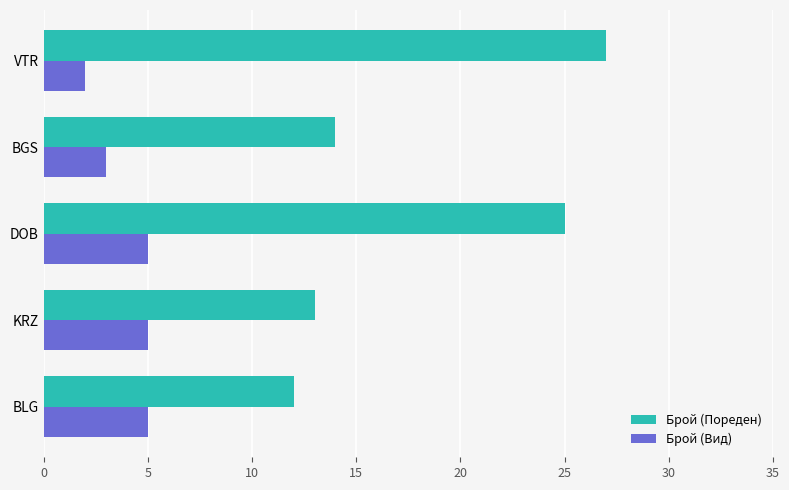

Rank the series by their average value, from highest to lowest.

Брой (Пореден), Брой (Вид)